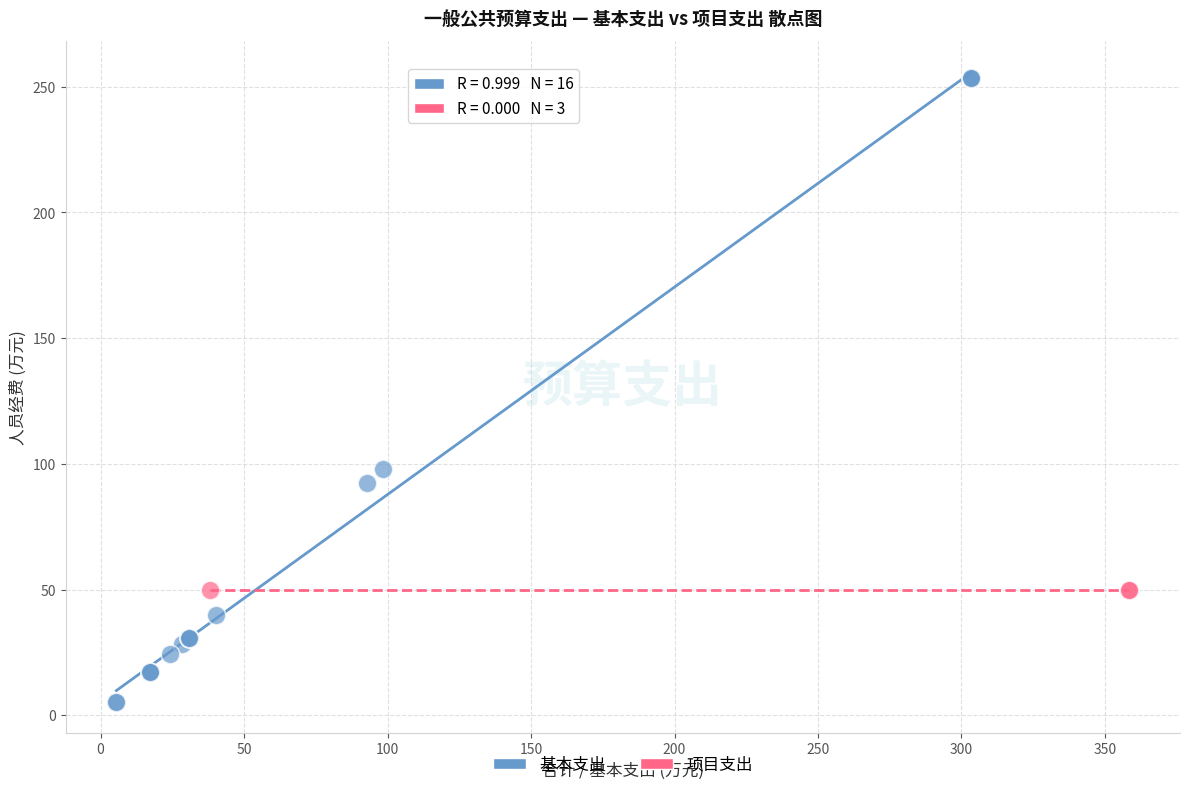

Which series reaches the minimum Y coordinate?

基本支出